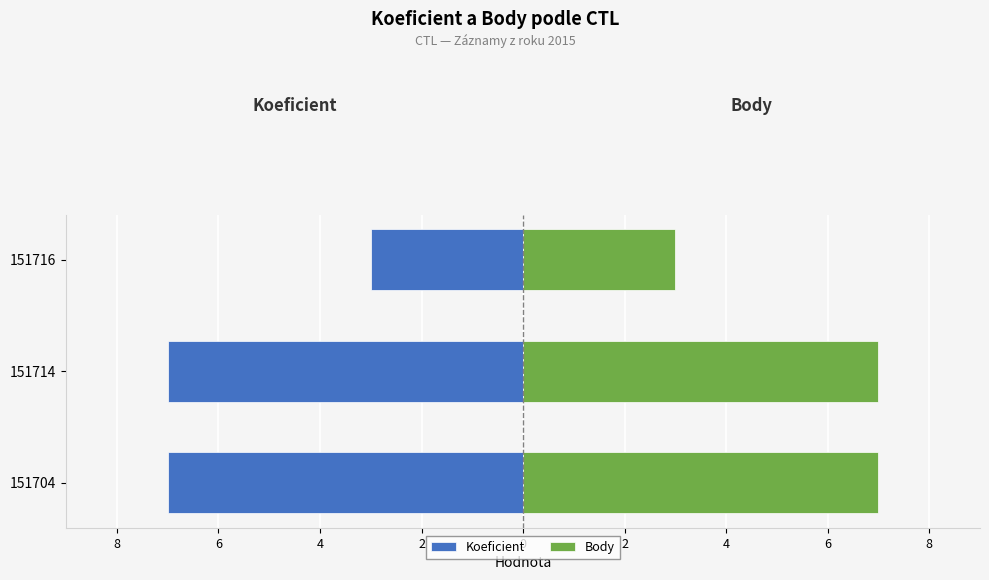

At how many categories does at least one series exceed 6?

2